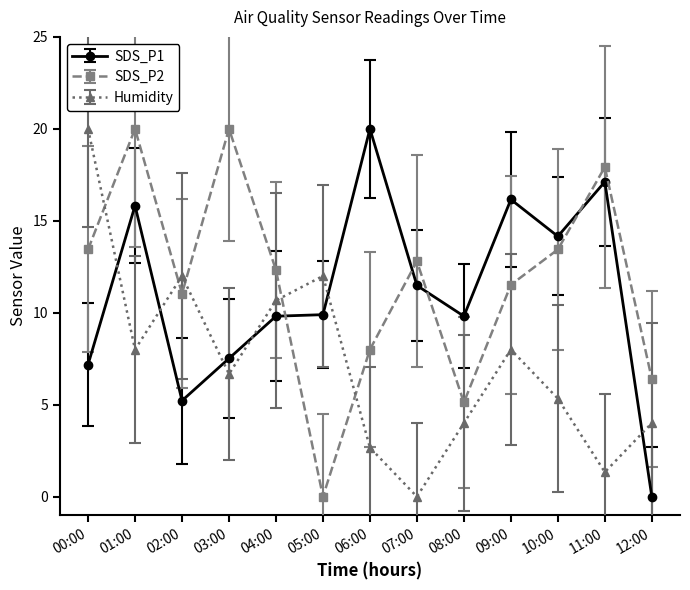

What is the label of the 8th point from the right?

05:00